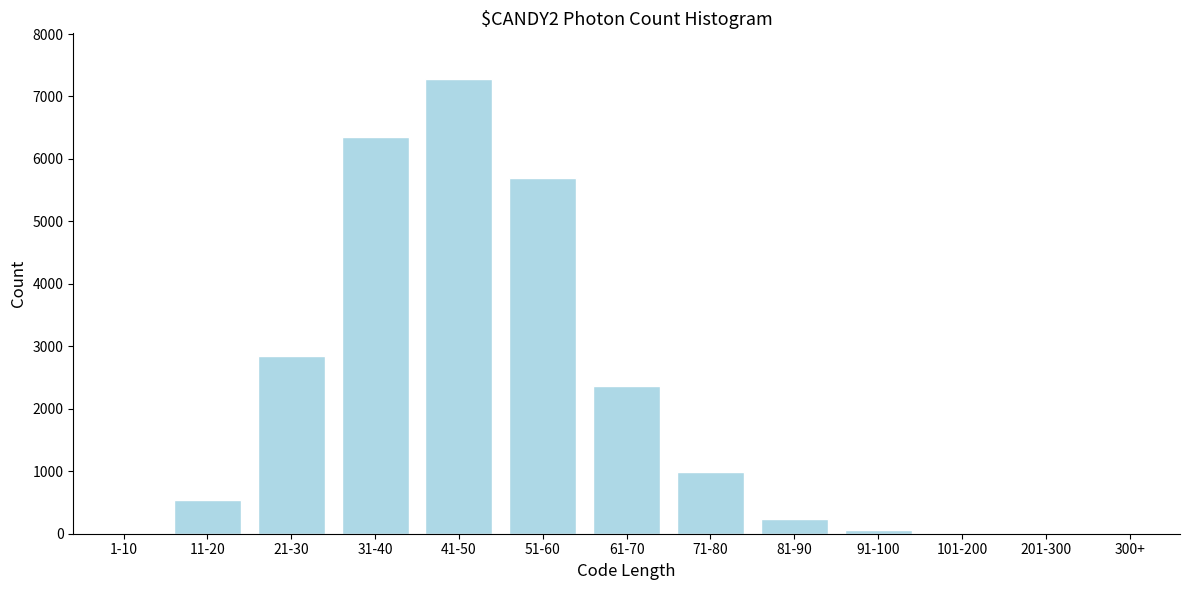

Is it true that the value at 11-20 is 538?

True